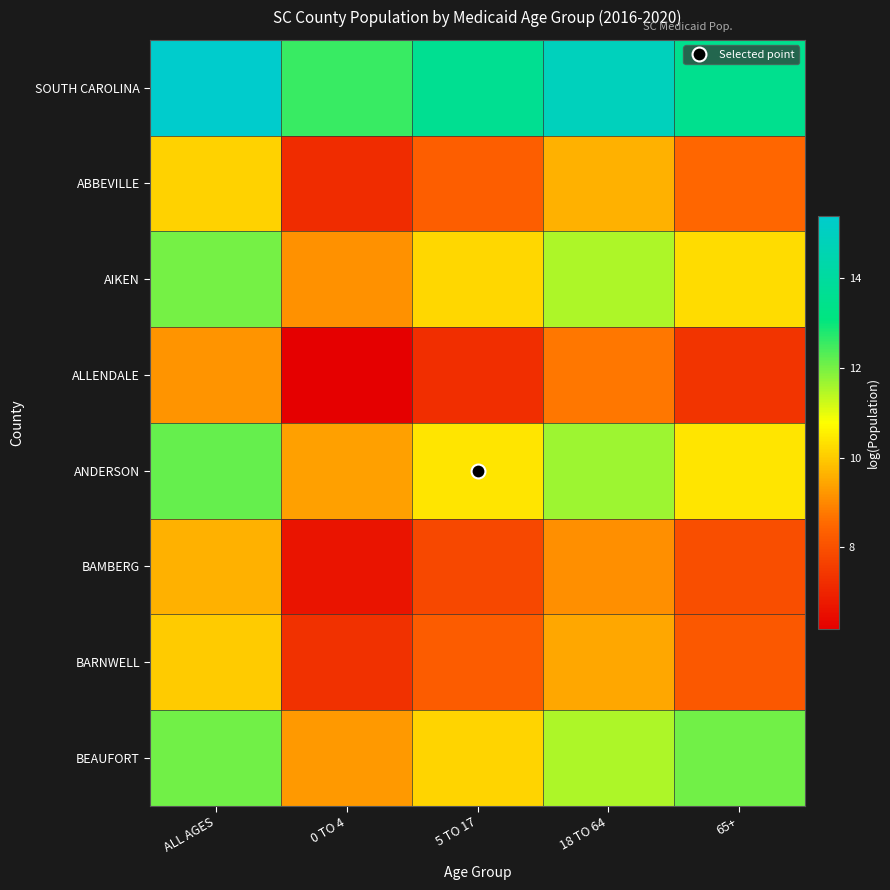

Reading left to right, extract all data points from this chart.

SOUTH CAROLINA: ALL AGES=15.4	0 TO 4=12.6	5 TO 17=13.6	18 TO 64=14.9	65+=13.5
ABBEVILLE: ALL AGES=10.1	0 TO 4=7.2	5 TO 17=8.3	18 TO 64=9.6	65+=8.5
AIKEN: ALL AGES=12.0	0 TO 4=9.2	5 TO 17=10.2	18 TO 64=11.5	65+=10.3
ALLENDALE: ALL AGES=9.2	0 TO 4=6.2	5 TO 17=7.2	18 TO 64=8.7	65+=7.4
ANDERSON: ALL AGES=12.2	0 TO 4=9.4	5 TO 17=10.4	18 TO 64=11.7	65+=10.4
BAMBERG: ALL AGES=9.6	0 TO 4=6.7	5 TO 17=7.8	18 TO 64=9.1	65+=8.0
BARNWELL: ALL AGES=10.0	0 TO 4=7.3	5 TO 17=8.3	18 TO 64=9.5	65+=8.2
BEAUFORT: ALL AGES=12.1	0 TO 4=9.2	5 TO 17=10.1	18 TO 64=11.5	65+=12.1